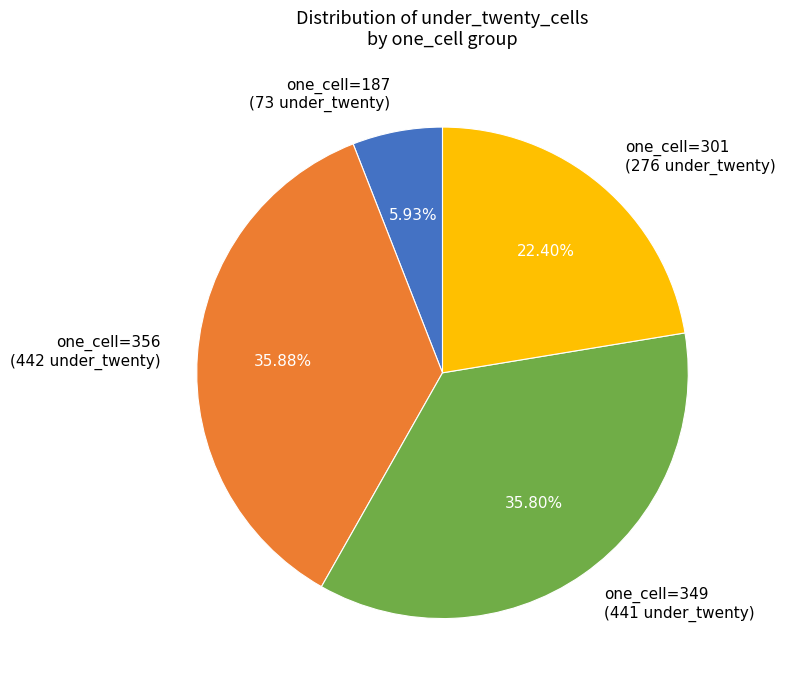

Combined, do one_cell=356 (442 under_twenty) and one_cell=301 (276 under_twenty) account for over 50%?

Yes